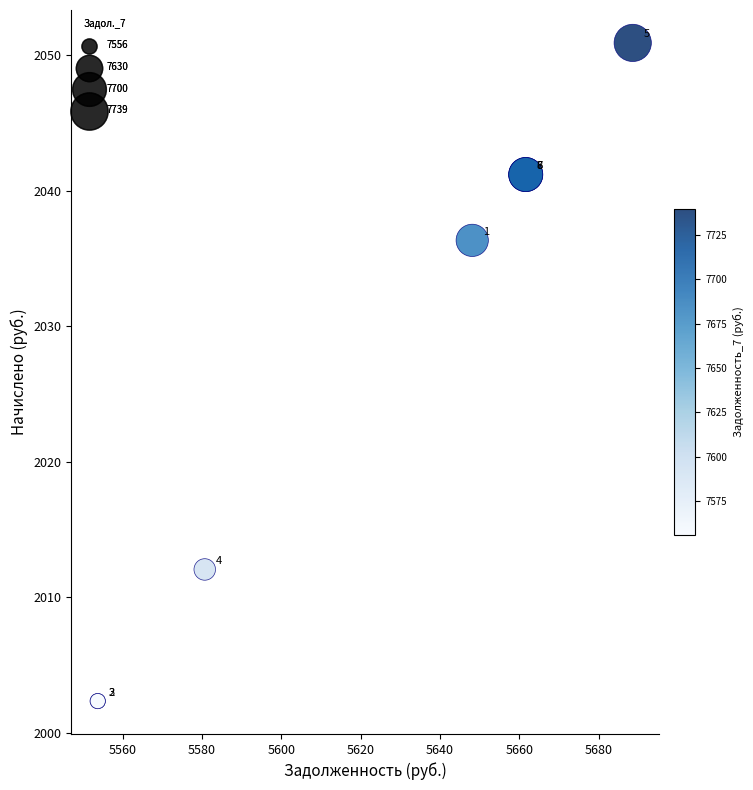

What Y value in the scatter plot is closest to 2026?

2036.3